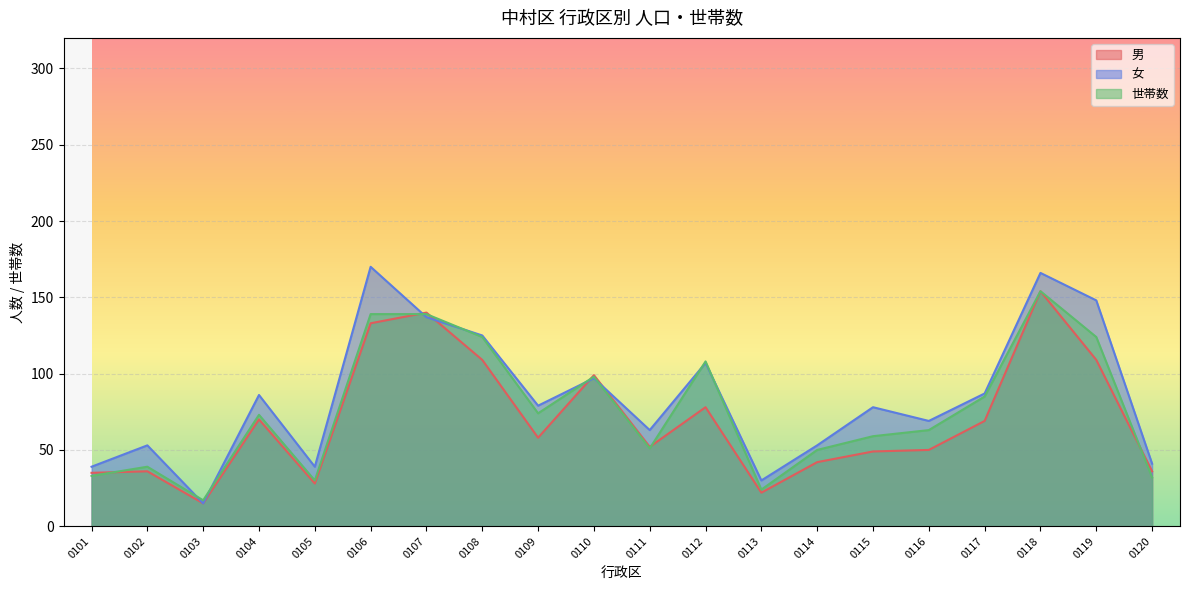

Reading right to left, transcribe all the data shown in this chart.

男: 0120=36	0119=109	0118=154	0117=69	0116=50	0115=49	0114=42	0113=22	0112=78	0111=52	0110=99	0109=58	0108=109	0107=140	0106=133	0105=28	0104=70	0103=15	0102=36	0101=35
女: 0120=41	0119=148	0118=166	0117=87	0116=69	0115=78	0114=53	0113=30	0112=107	0111=63	0110=97	0109=79	0108=125	0107=137	0106=170	0105=39	0104=86	0103=15	0102=53	0101=39
世帯数: 0120=32	0119=124	0118=154	0117=85	0116=63	0115=59	0114=50	0113=24	0112=108	0111=51	0110=98	0109=74	0108=124	0107=139	0106=139	0105=30	0104=73	0103=17	0102=39	0101=33